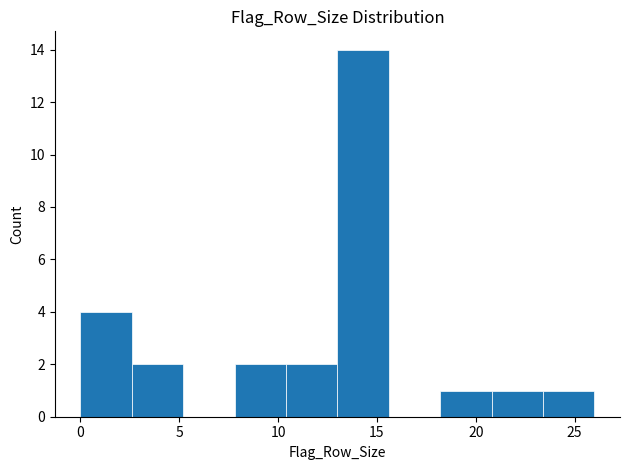

Reading left to right, transcribe this chart: for each bar, give the range it covers on the x-axis and its height. Neither the bar edges nor the heights are printed on the chart, so give them approximately, as read against the axes.

0.0 to 2.6: 4
2.6 to 5.2: 2
5.2 to 7.8: 0
7.8 to 10.4: 2
10.4 to 13.0: 2
13.0 to 15.6: 14
15.6 to 18.2: 0
18.2 to 20.8: 1
20.8 to 23.4: 1
23.4 to 26.0: 1